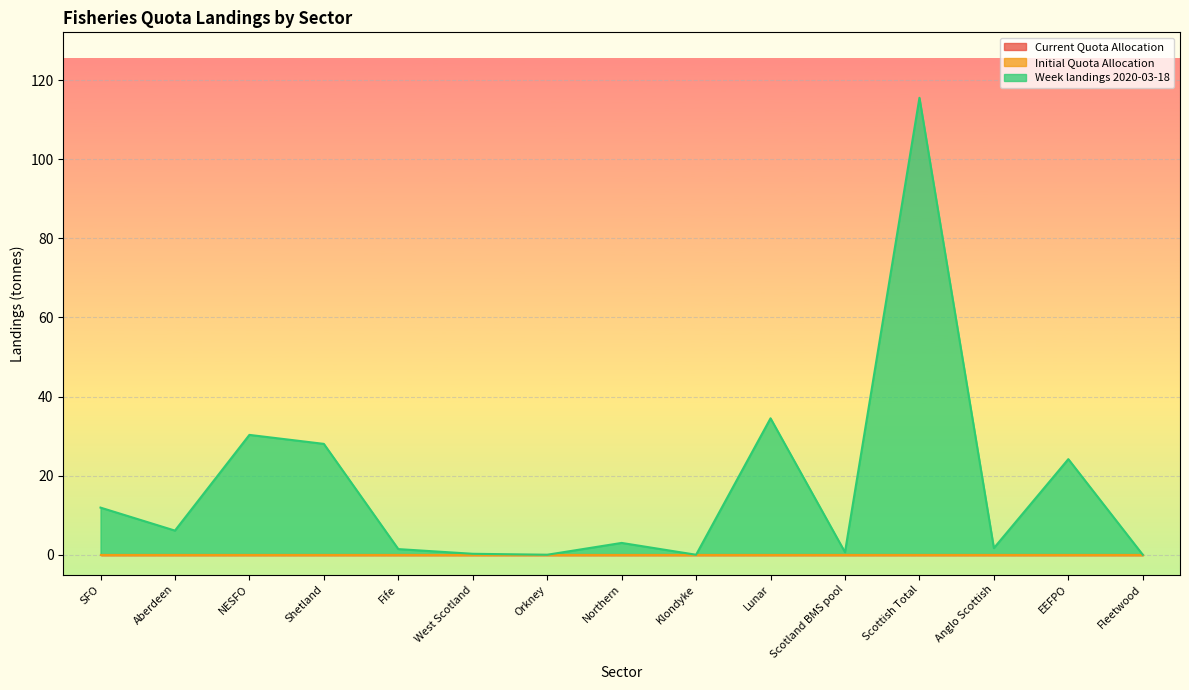

Which category has the highest value across all series?

Scottish Total